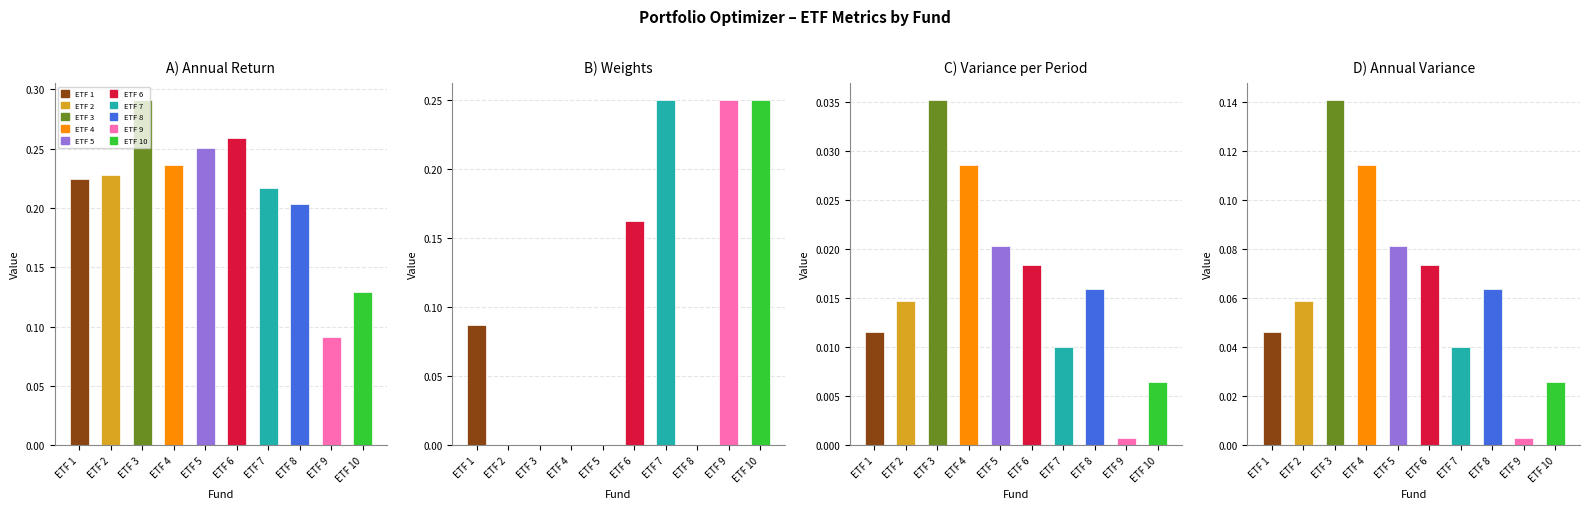

How many groups of bars are there?

10